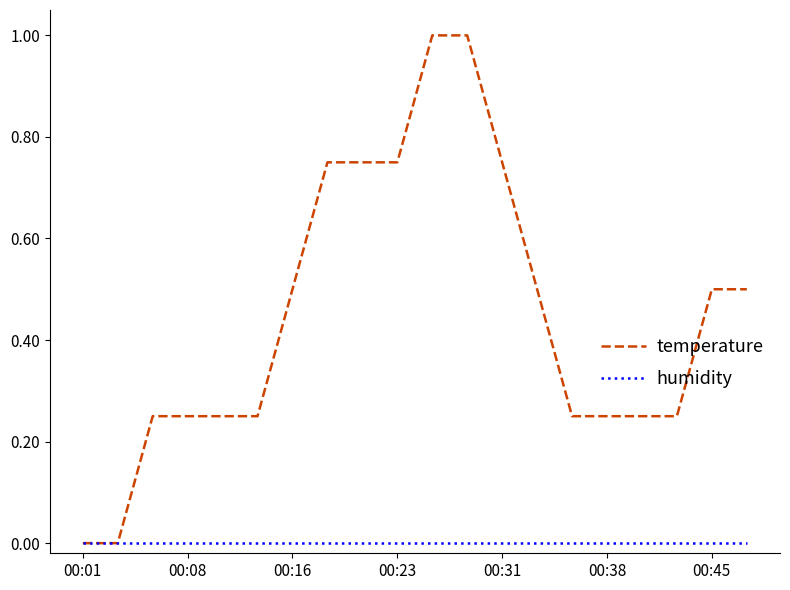

What are all the series names shown in the legend?

temperature, humidity